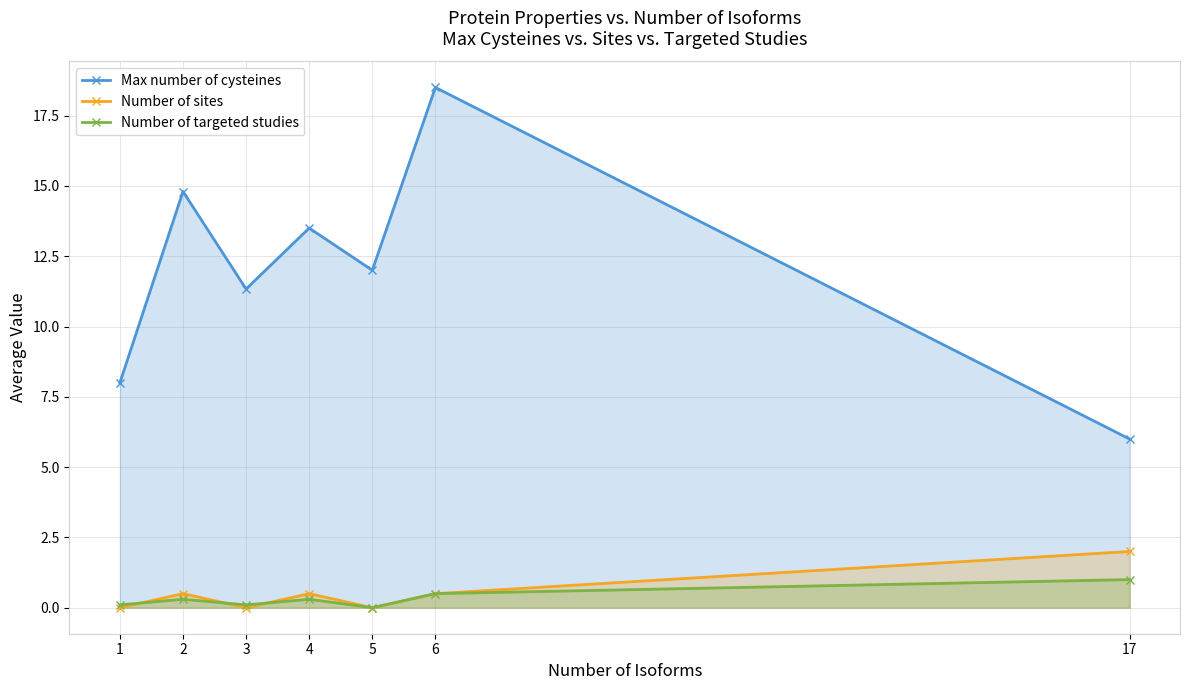

Which series has the largest total across all categories?

Max number of cysteines